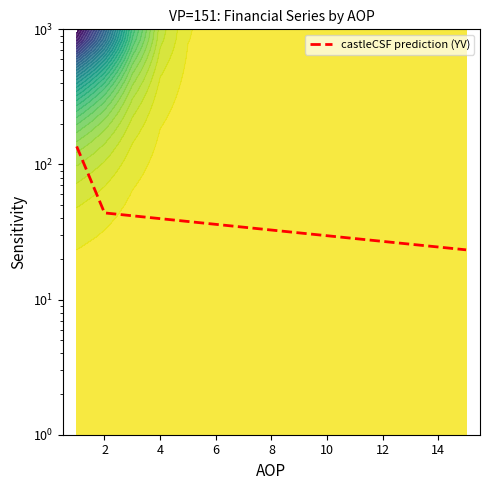

Does the chart have visible grid lines?

No